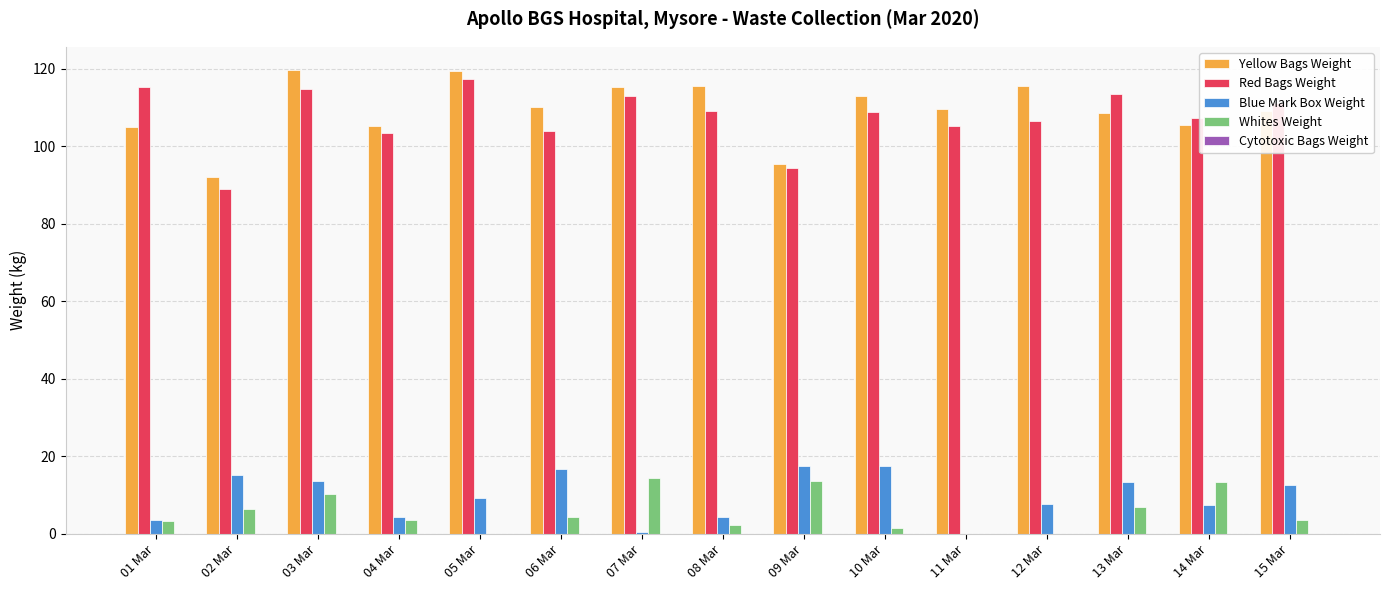

True or false: Red Bags Weight has a value of 115.5 at 01 Mar.

True